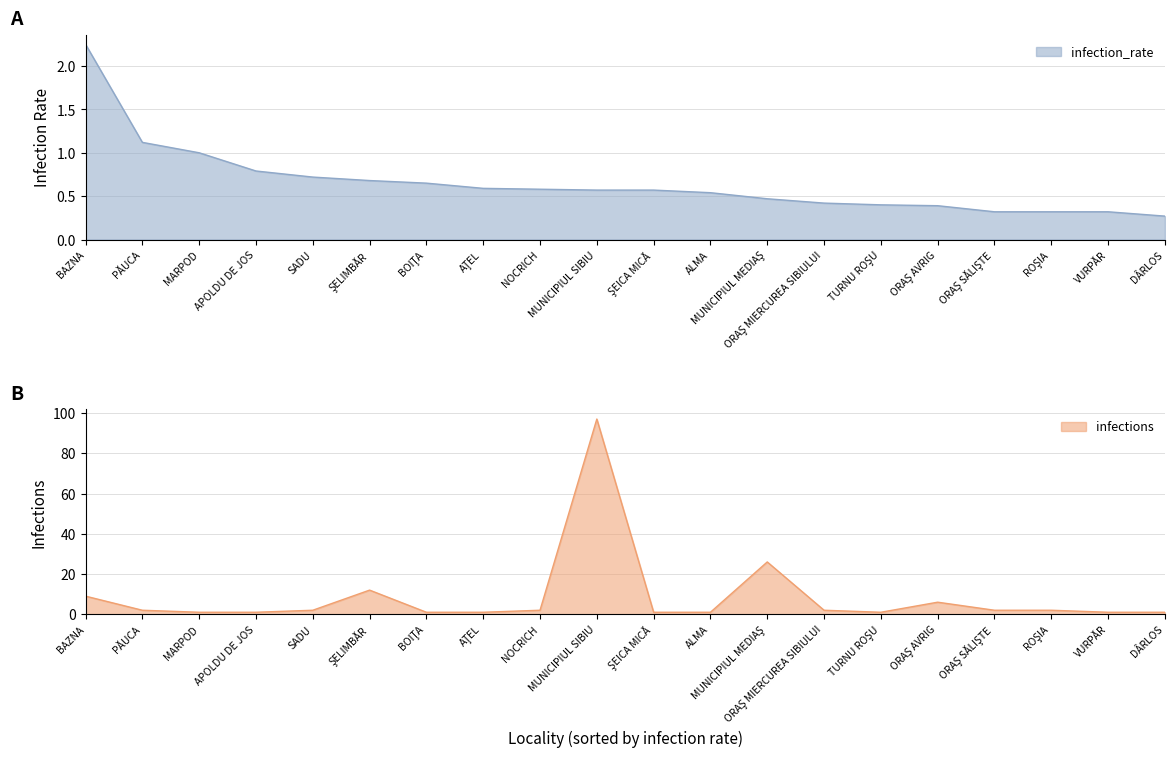

What is the total value across all series at MUNICIPIUL MEDIAŞ?

26.5